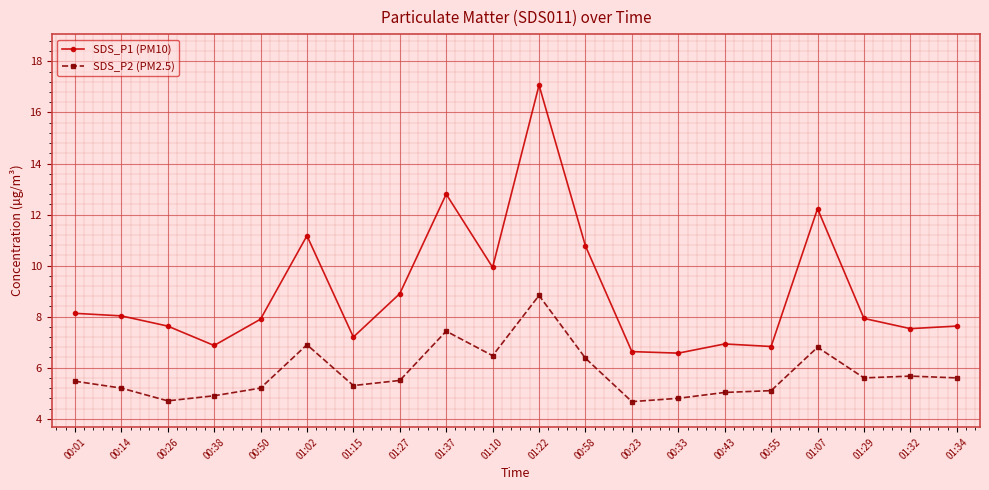

At 01:02, list the series in order from smallest to largest.

SDS_P2 (PM2.5), SDS_P1 (PM10)